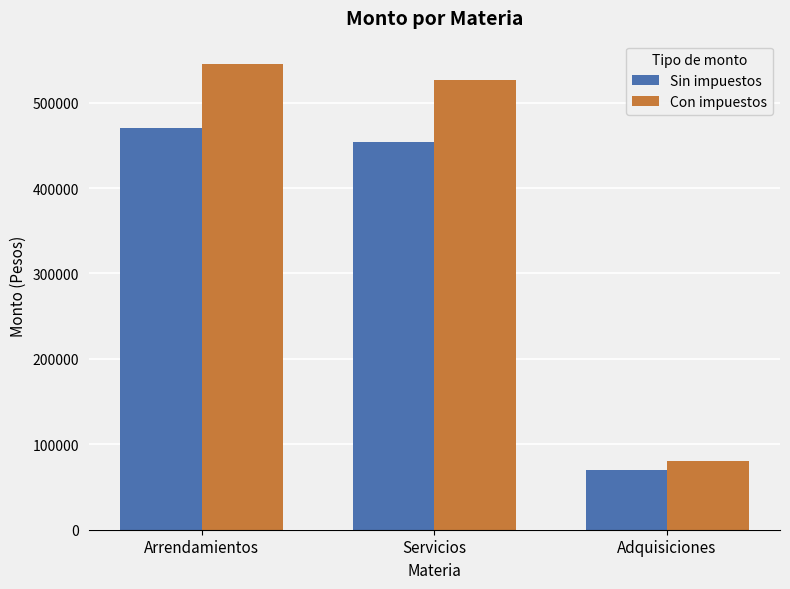

What is the label of the 2nd bar from the left?

Servicios